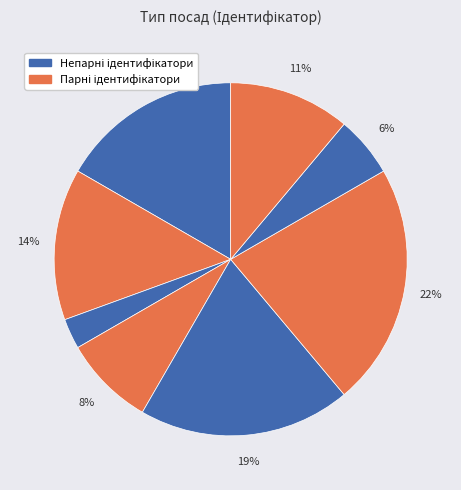

Count the number of slices in the pie.

8